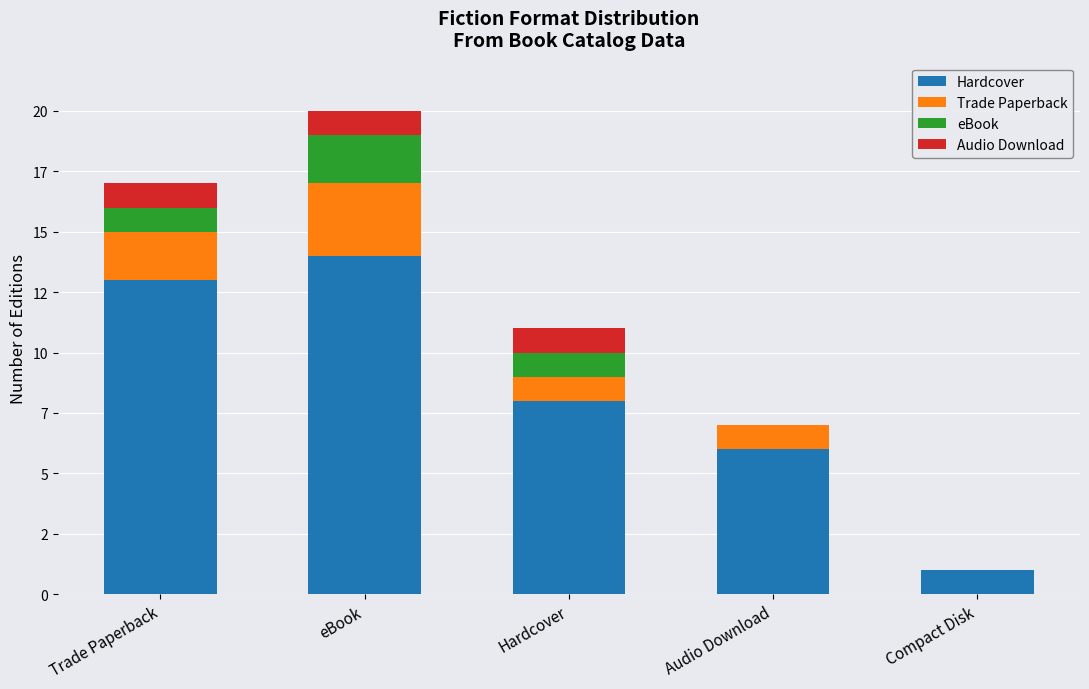

At which label is Hardcover closest to 7?

Hardcover